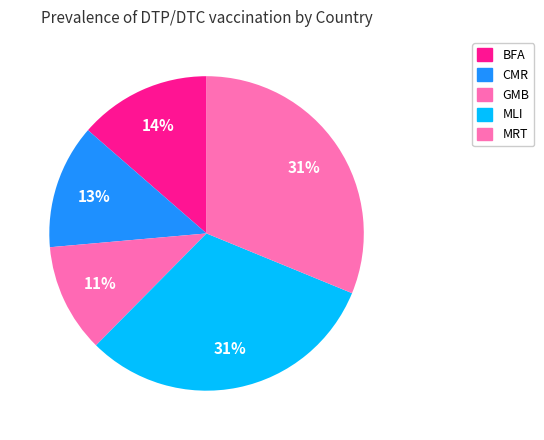

True or false: GMB accounts for 11% of the total.

True